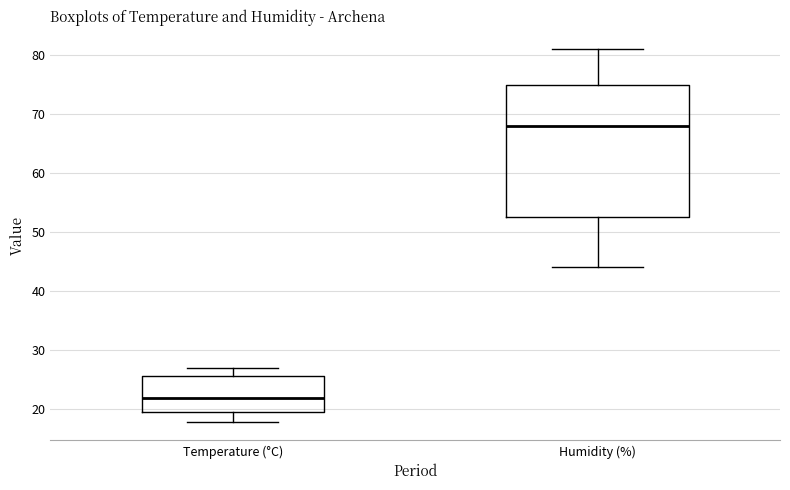

Reading left to right, read every box against the y-axis: the position of its median line, the range the box covers, and the ends of its whiskers. The values are not printed on the chart, so give them approximately, as read against the axis.

Temperature (°C): median 22, box 20 to 26, whiskers 18 to 27
Humidity (%): median 68, box 53 to 75, whiskers 44 to 81